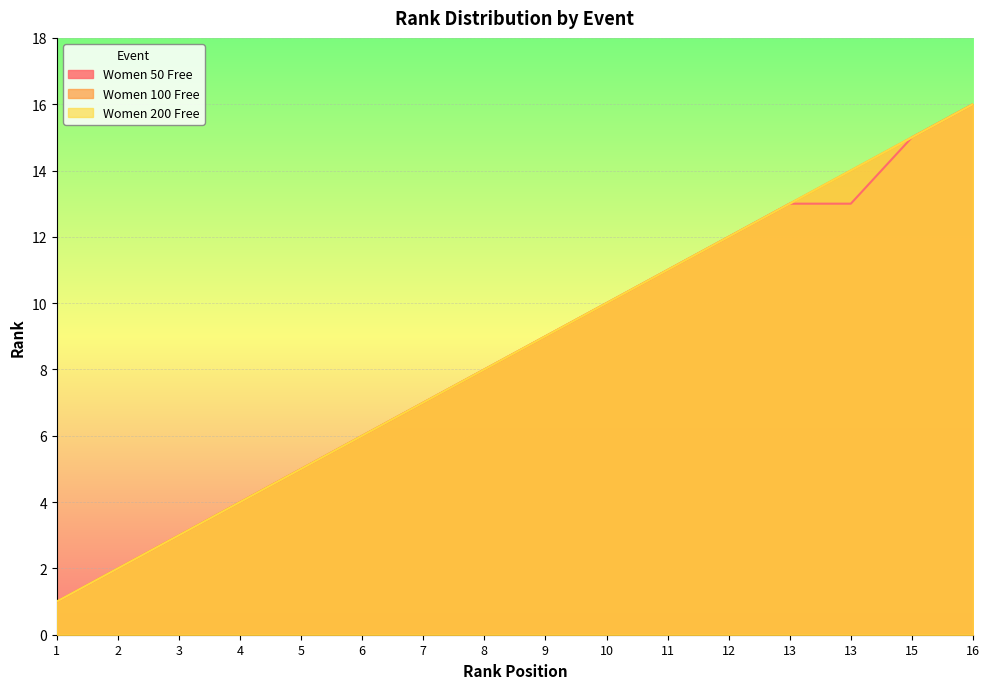

What is the sum of the Women 50 Free values at 4 and 15?

19